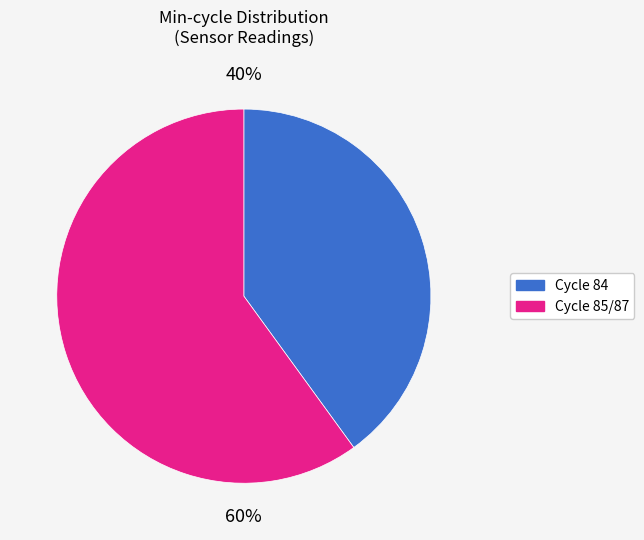

To the nearest percent, what is the average slice percentage?

50%